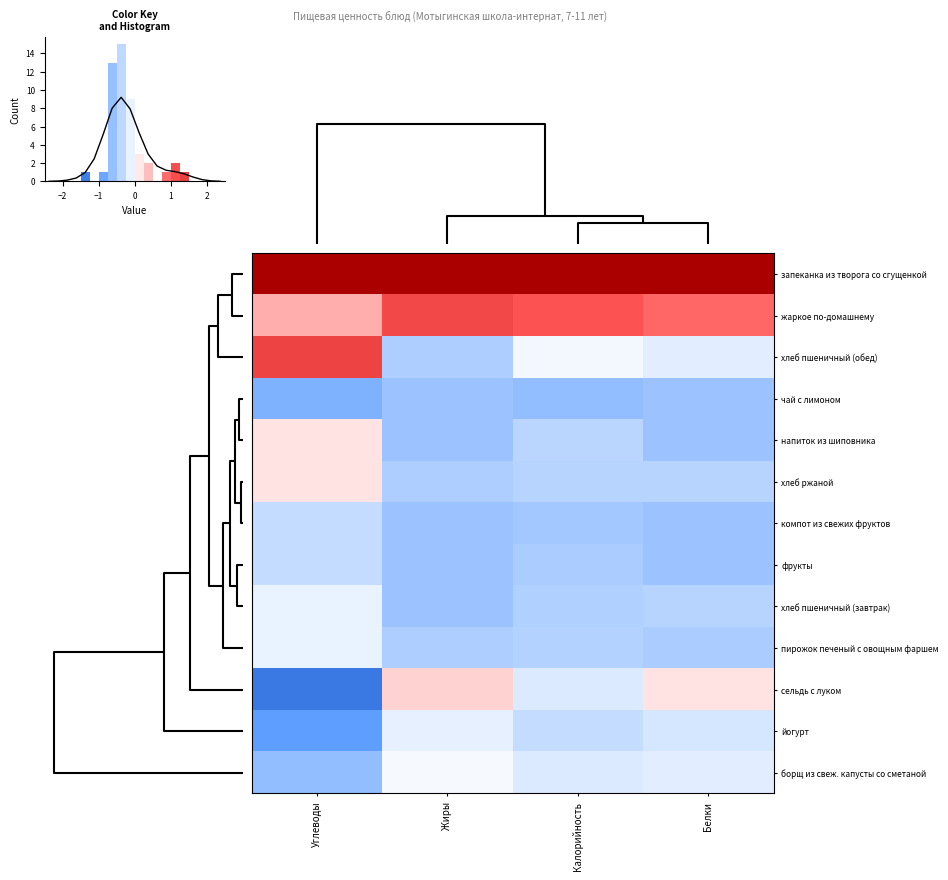

Read the сельдь с луком value at Углеводы.

-1.5